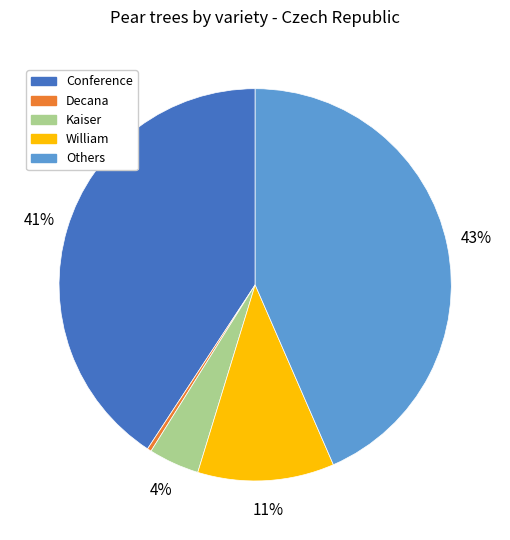

To the nearest percent, what is the average slice percentage?

20%